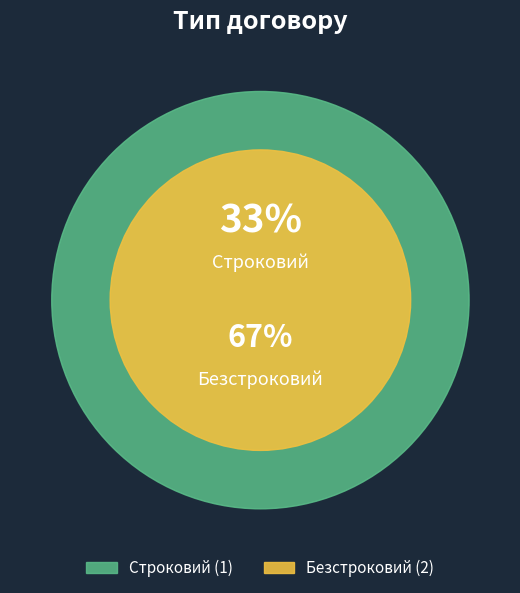

Which category accounts for the majority?

Безстроковий